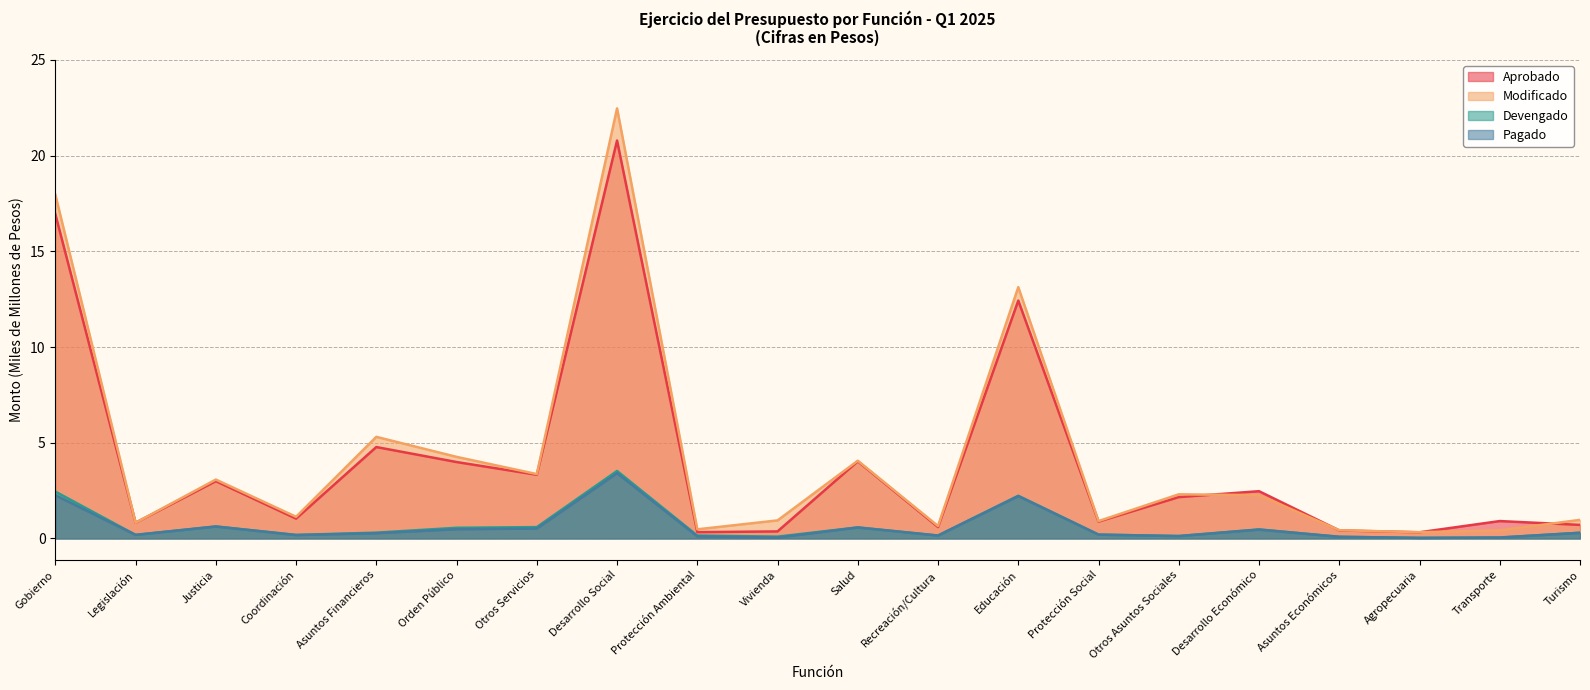

Which has a higher value, Gobierno or Turismo?

Gobierno